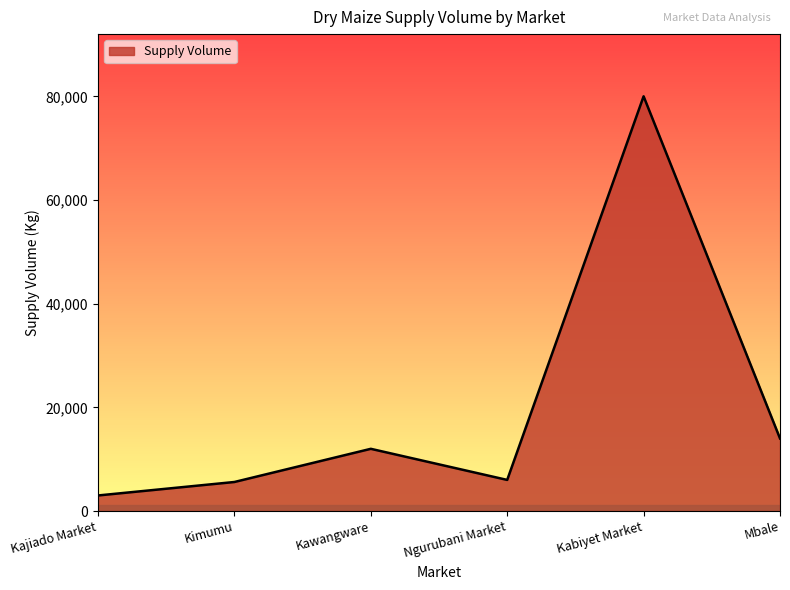

What is the greatest value displayed?

80000